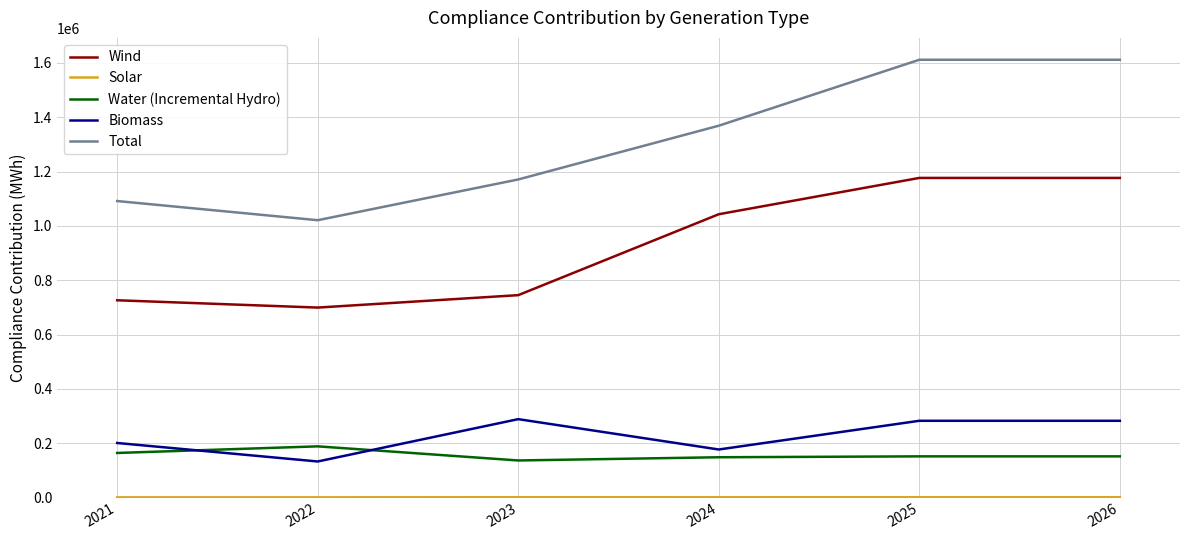

What is the greatest value displayed?

1611764.0